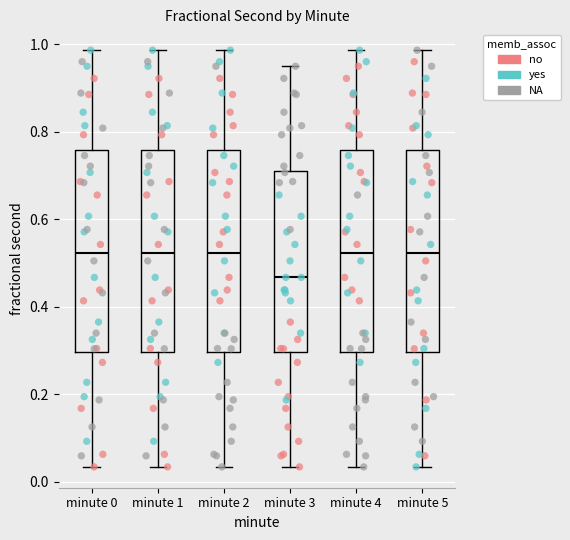

Which box has the lowest median line?

minute 3